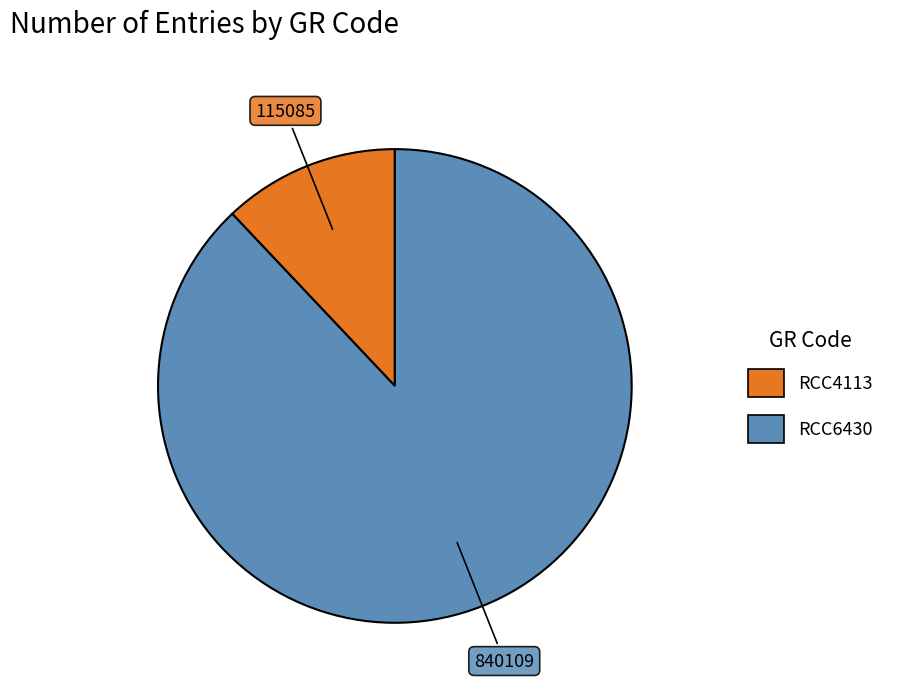

Rank the categories by value from highest to lowest.

RCC6430, RCC4113